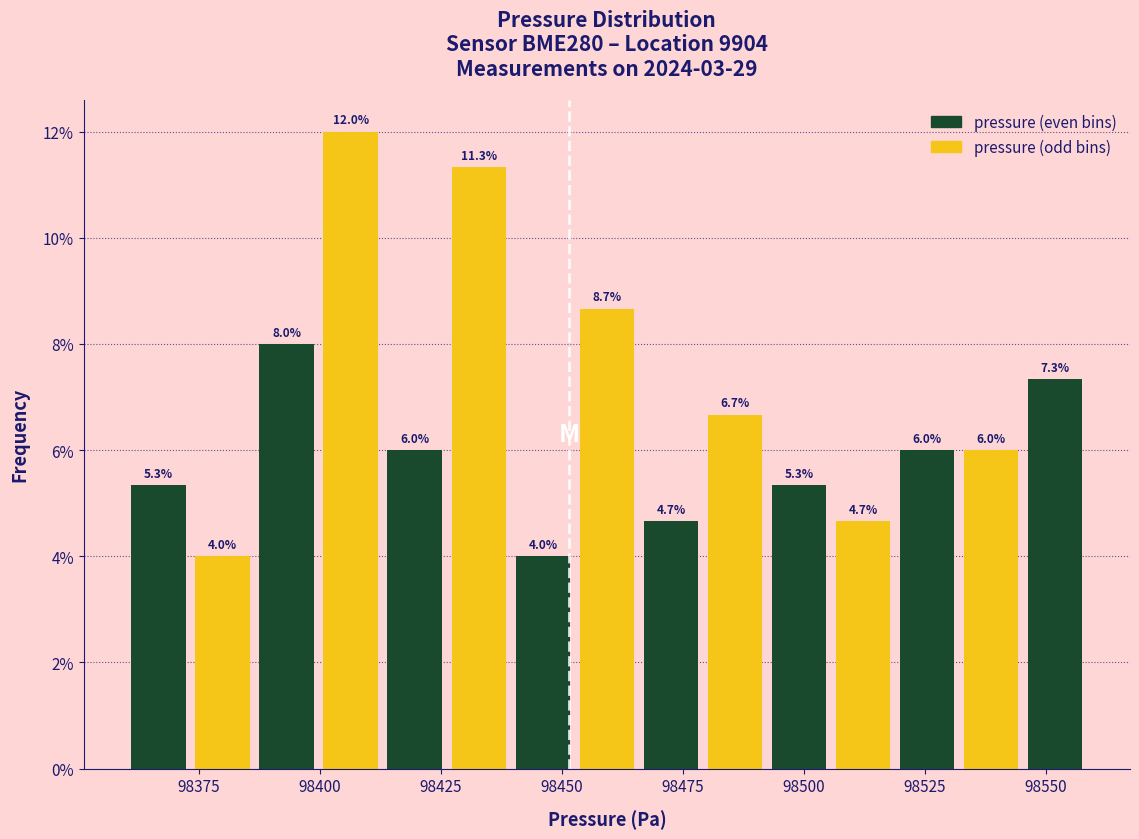

Around what value on the x-axis is the tallest bar? Give the approximate position of its centre, as read against the axis.

98405